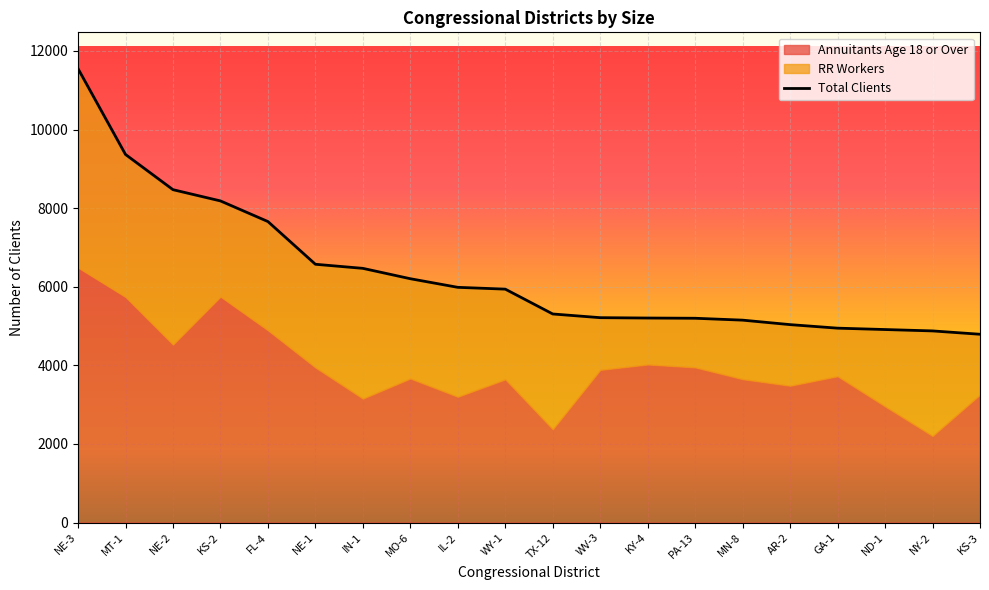

True or false: RR Workers and Annuitants Age 18 or Over cross at least once.

True